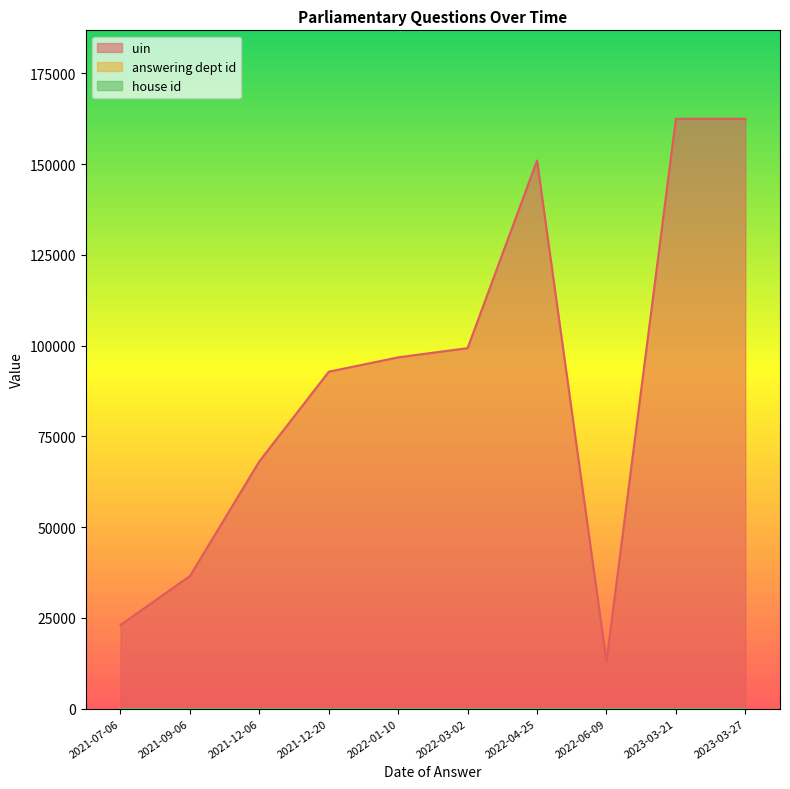

The value of uin at 2022-06-09 is 3064. True or false?

False